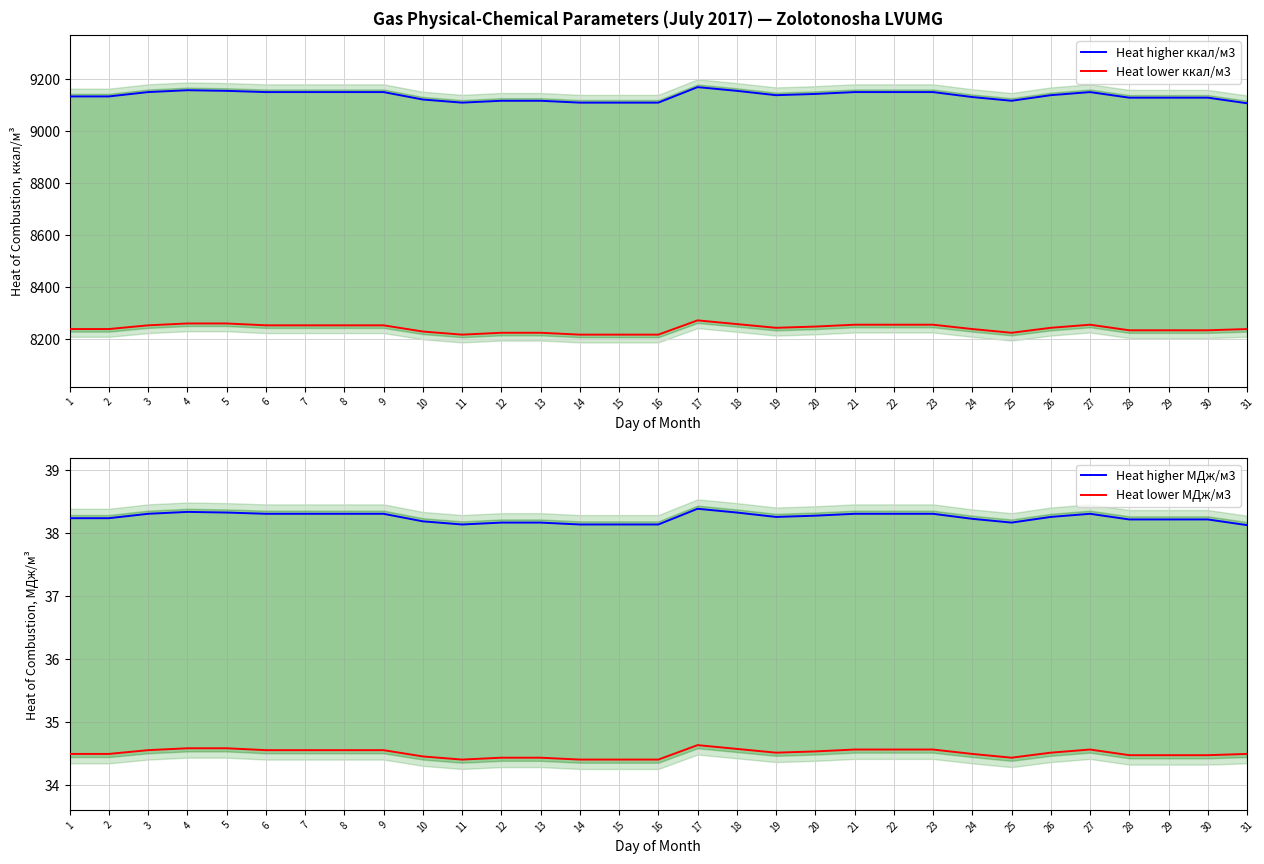

Where is Heat lower МДж/м3 nearest to the value 34?

11